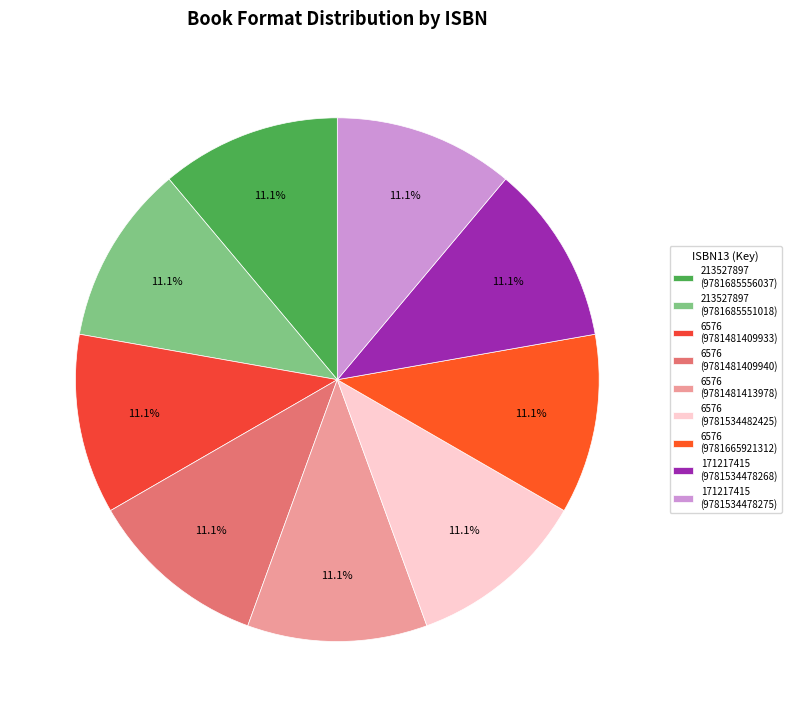

How many segments does this pie chart have?

9